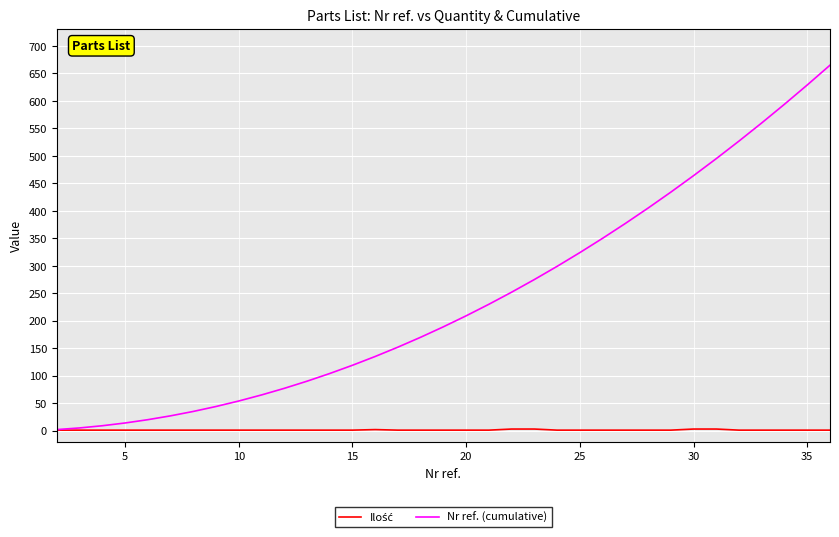

Which series has the widest spread of values?

Nr ref. (cumulative)